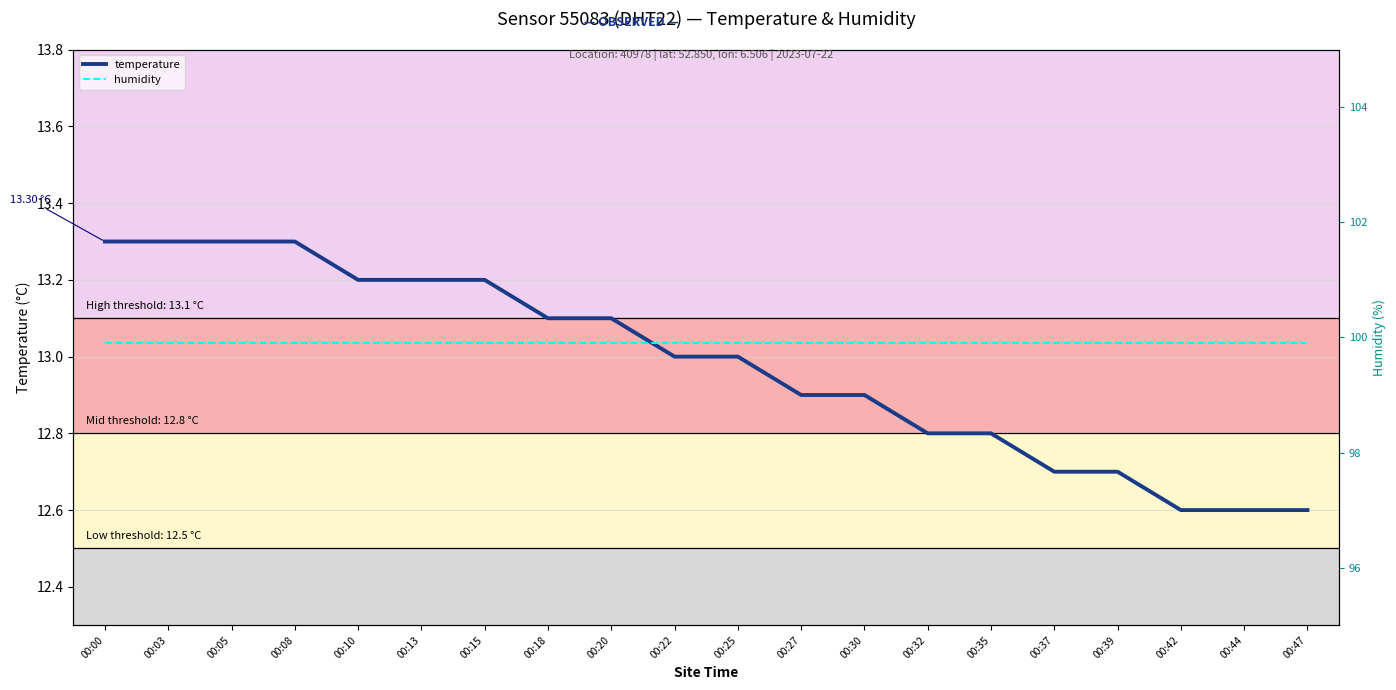

List the series in order of their overall mean, lowest first.

temperature, humidity